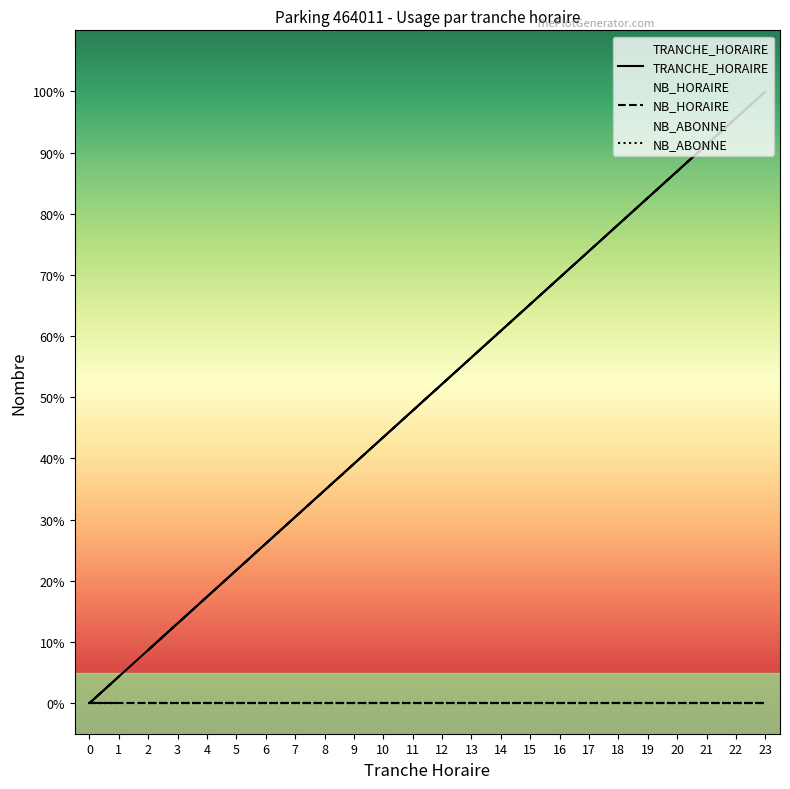

True or false: NB_HORAIRE and TRANCHE_HORAIRE cross at least once.

False